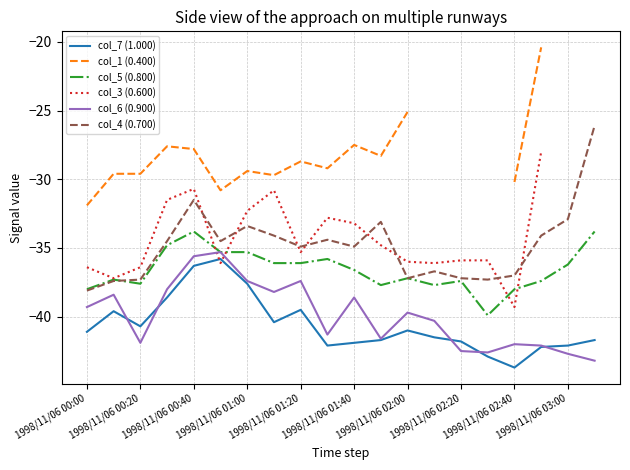

What is the approximate value of col_7 (1.000) at 1998/11/06 00:40?

-36.3